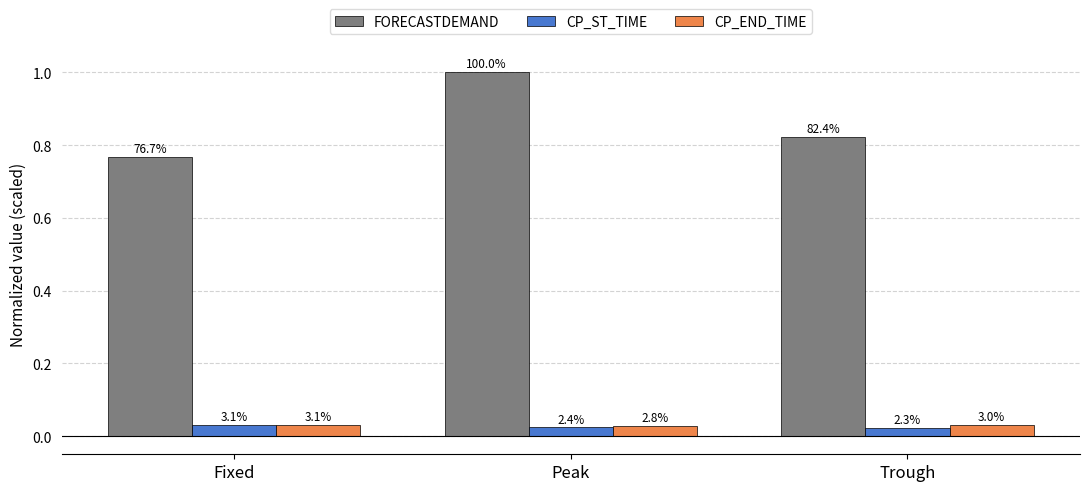

What position from the left is Fixed?

1